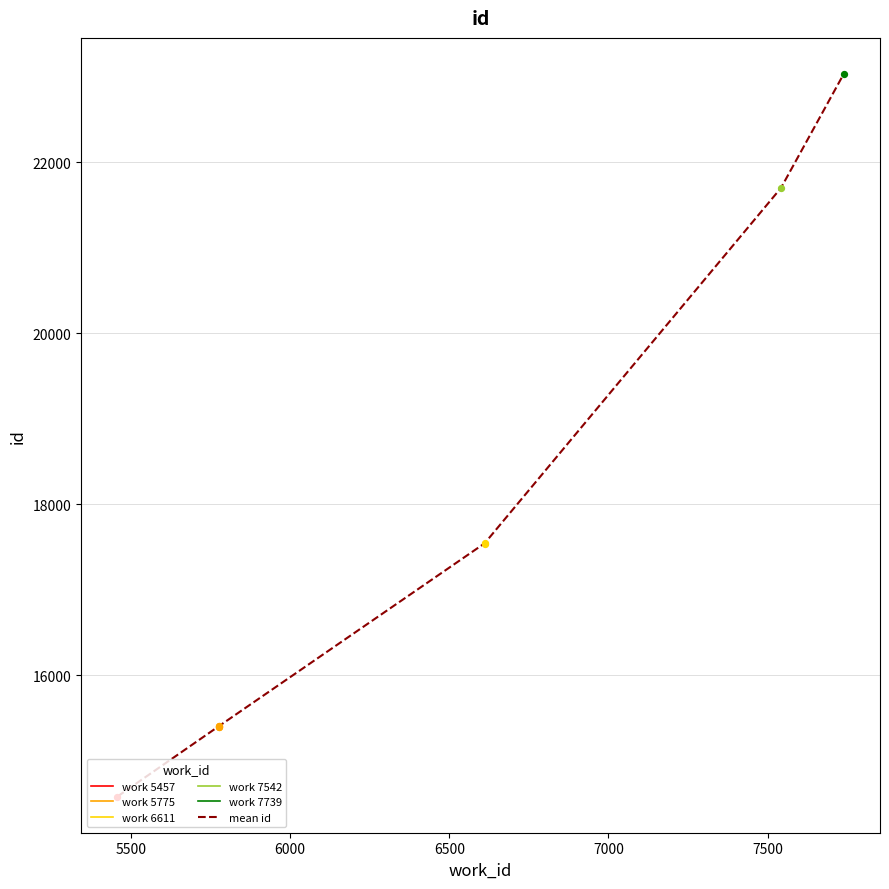

What is the change in value from 5775 to 6611?

+2146